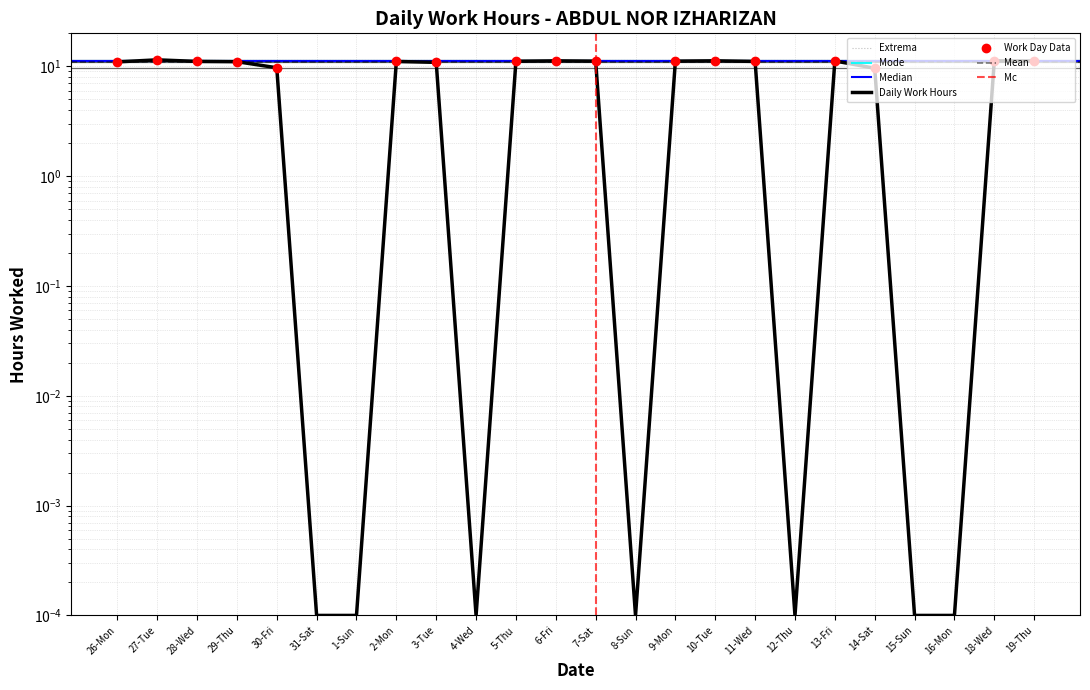

Count the number of categories in the chart.

24